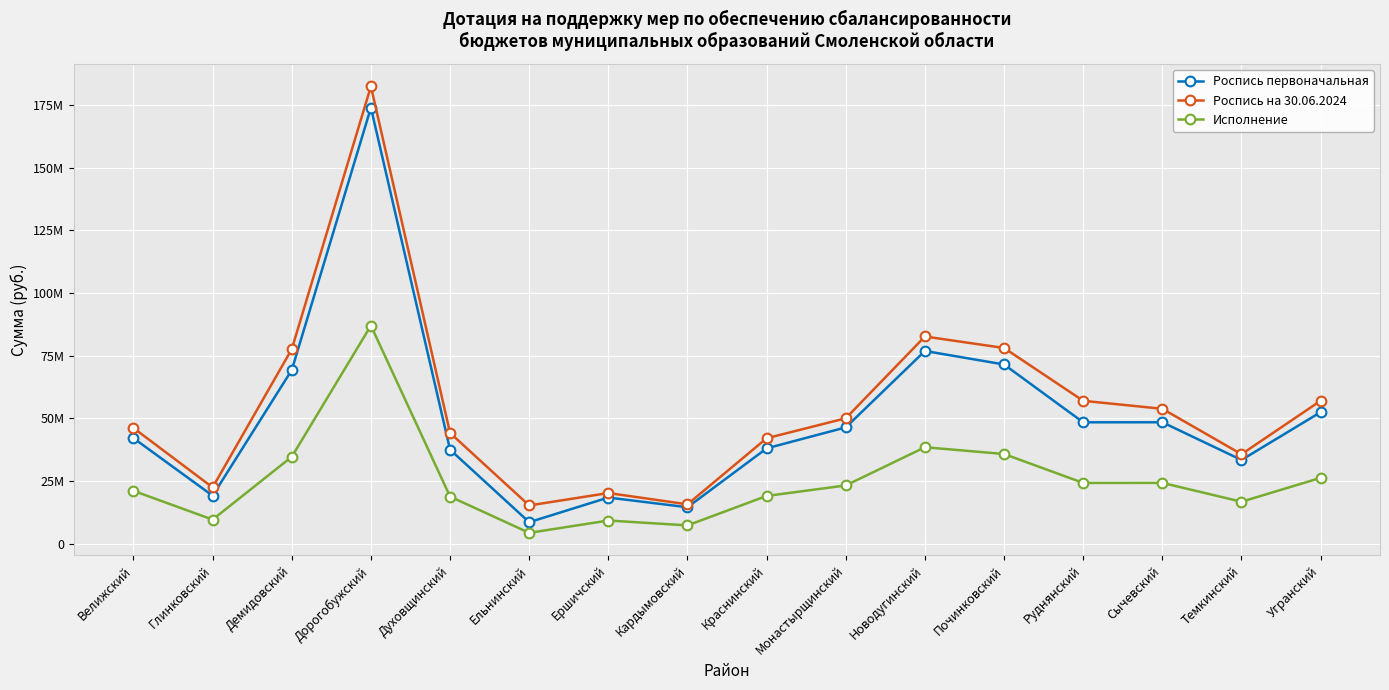

True or false: Роспись первоначальная and Исполнение cross at least once.

False